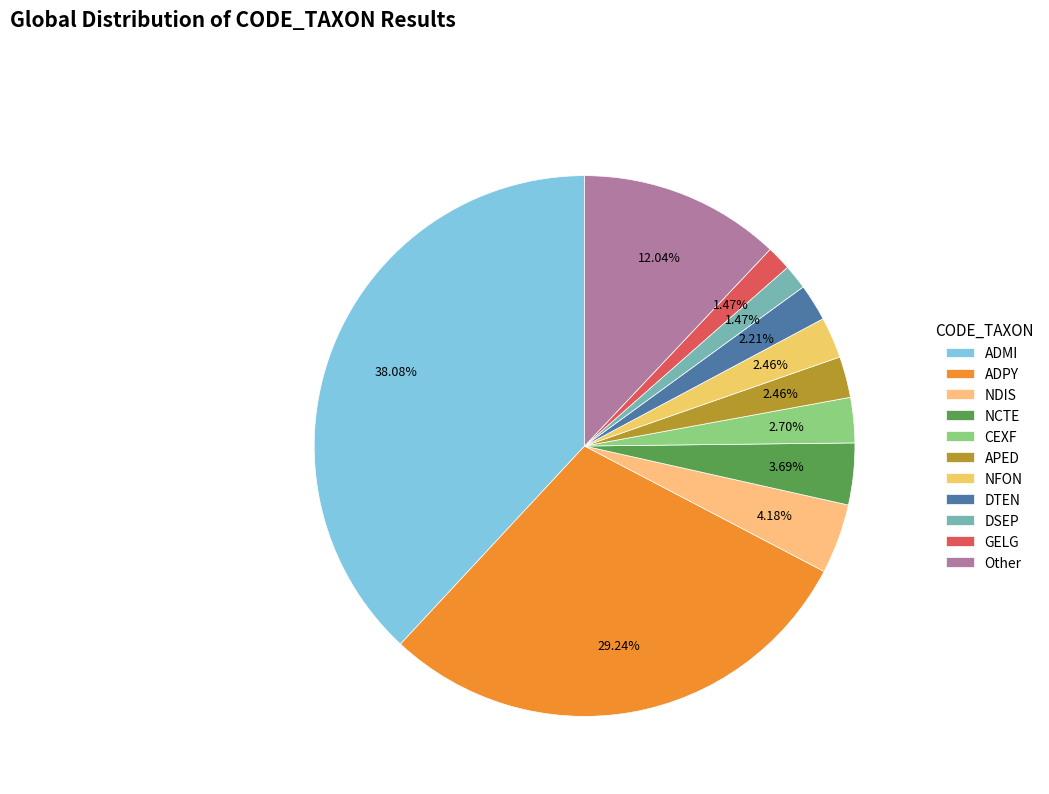

Is it true that APED is 2% of the pie?

True